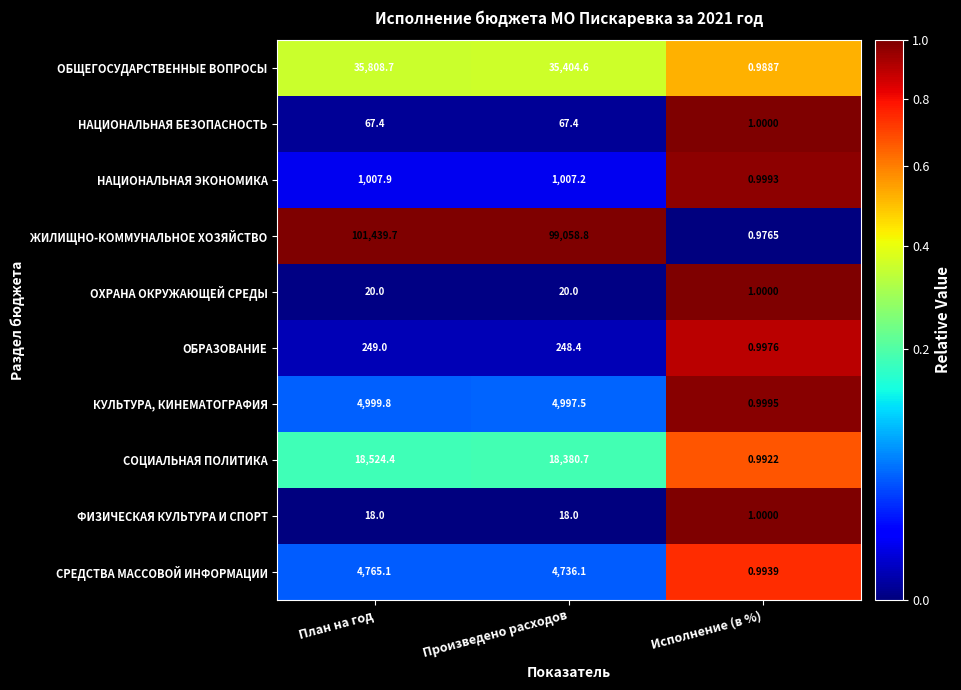

What is the difference between the highest and lowest values at Произведено расходов?

99040.8